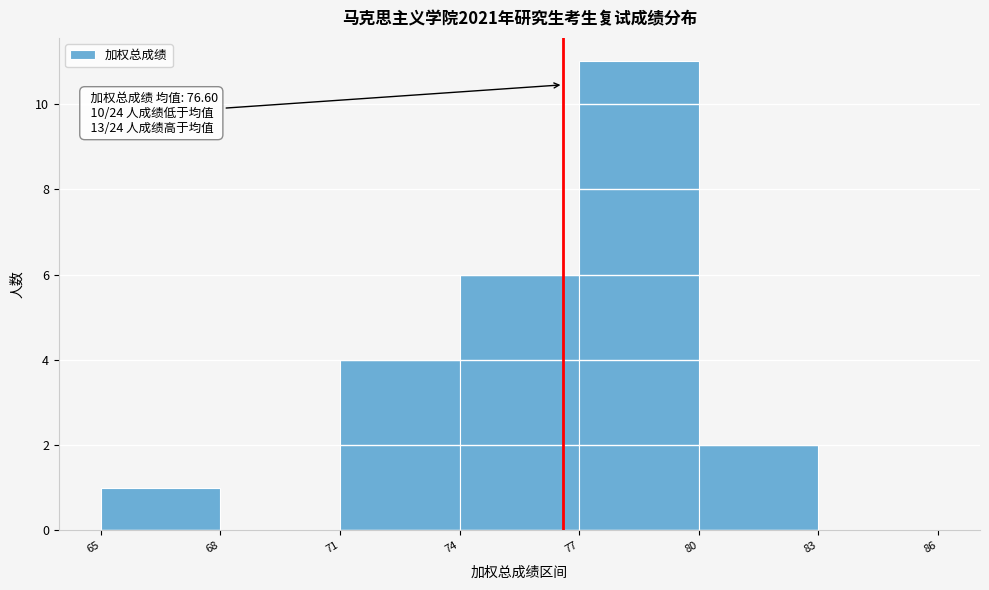

Which range on the x-axis has the tallest bar?

77 to 80